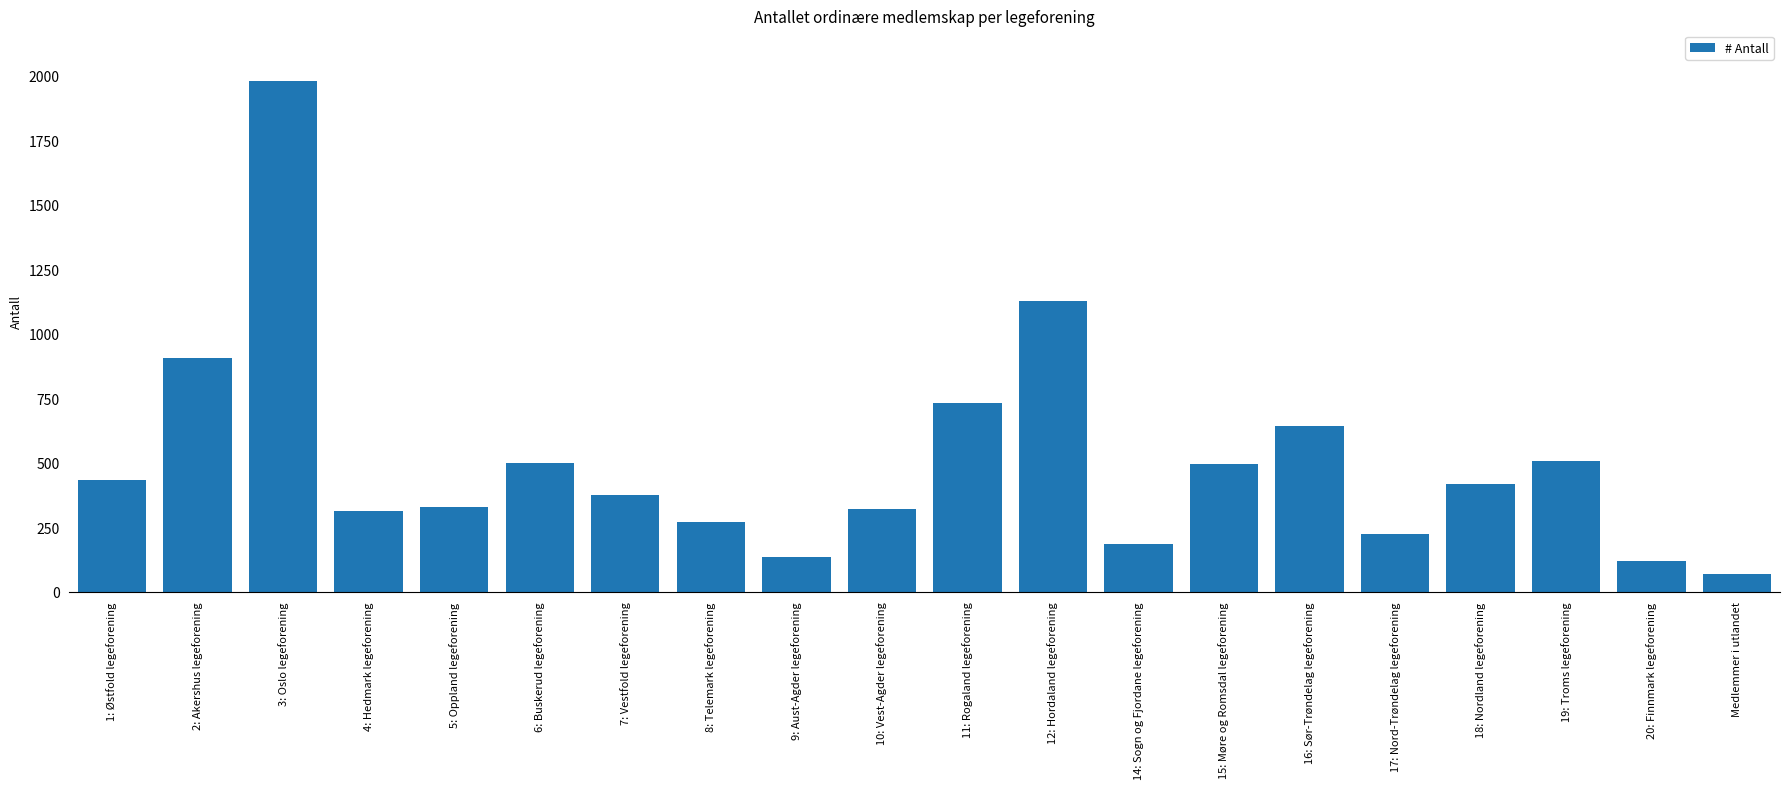

Where does the data first go above 418?

1: Østfold legeforening